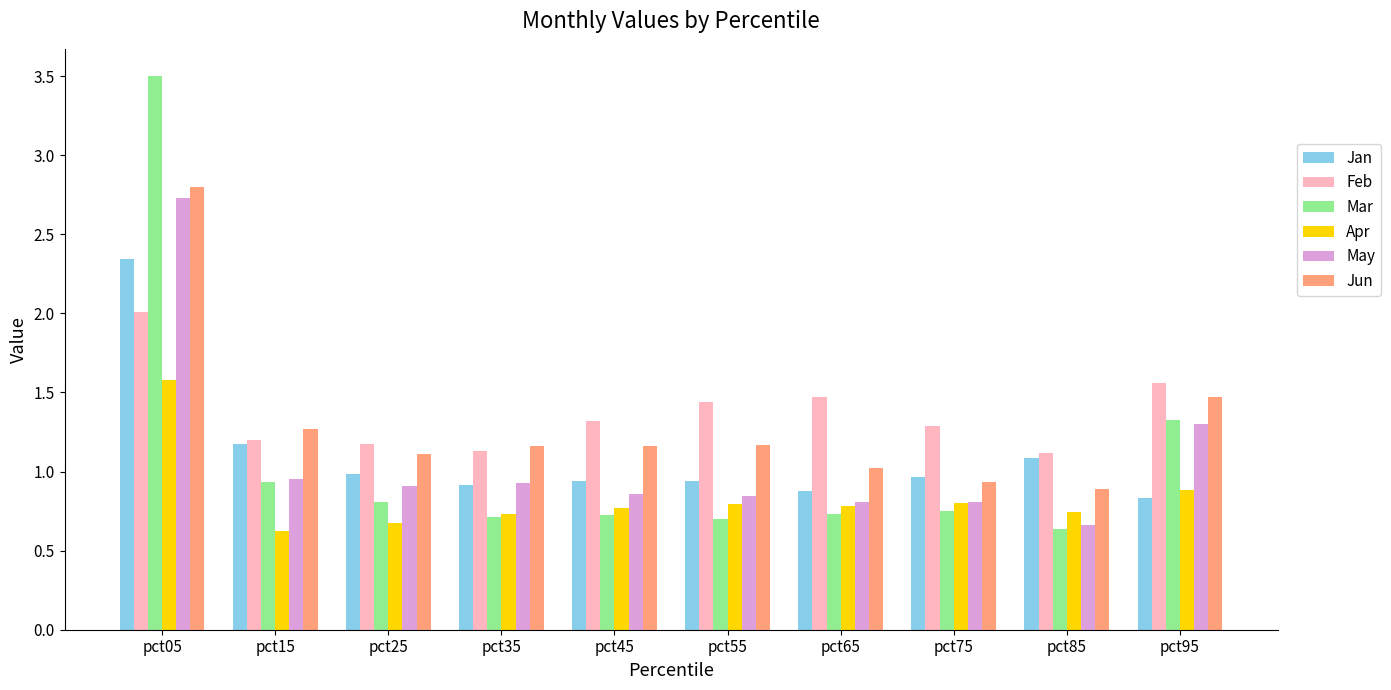

Which series has the widest spread of values?

Mar